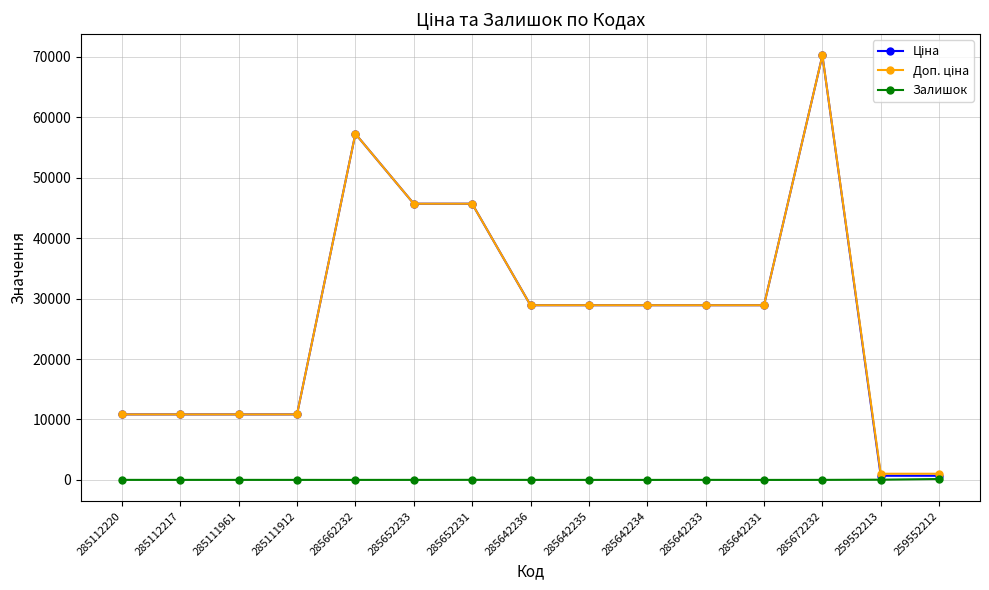

How many lines are shown in the chart?

3